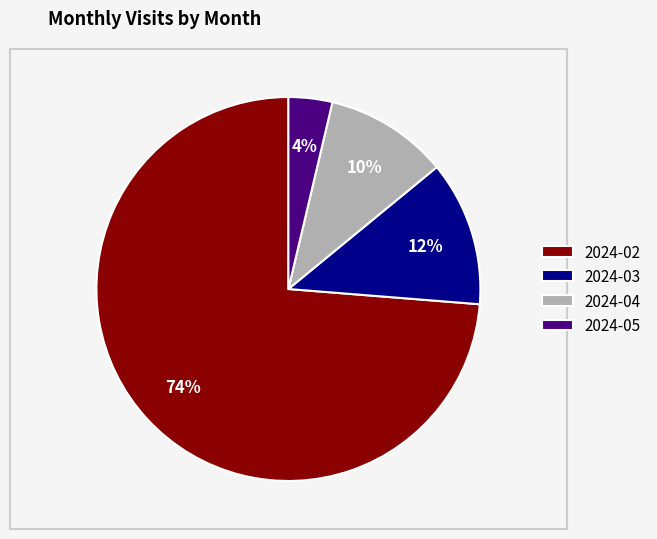

To the nearest percent, what percentage of the pie is 2024-05?

4%